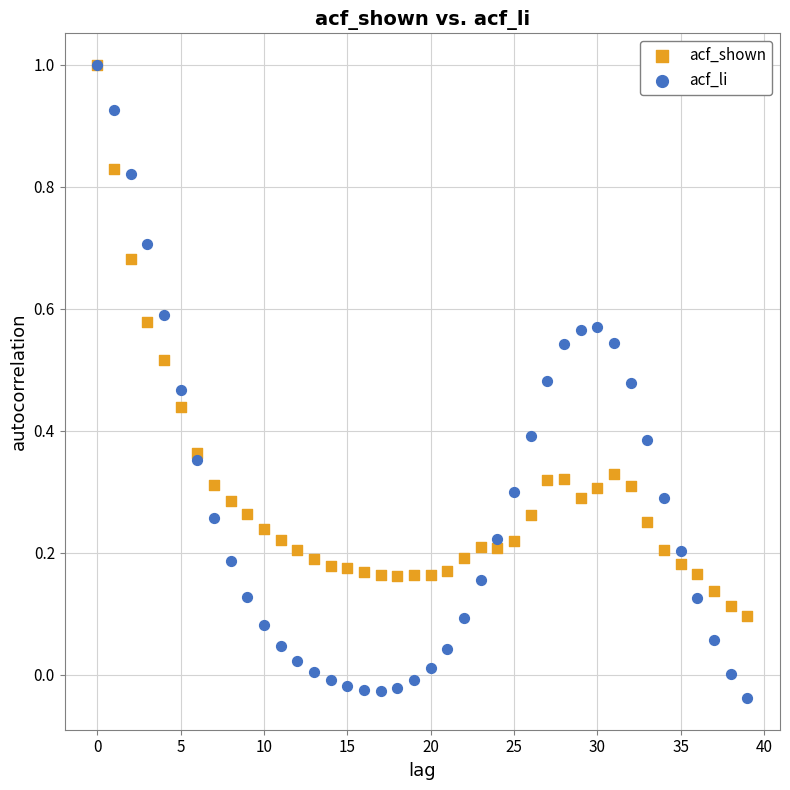

Which series has the widest spread of Y values?

acf_li